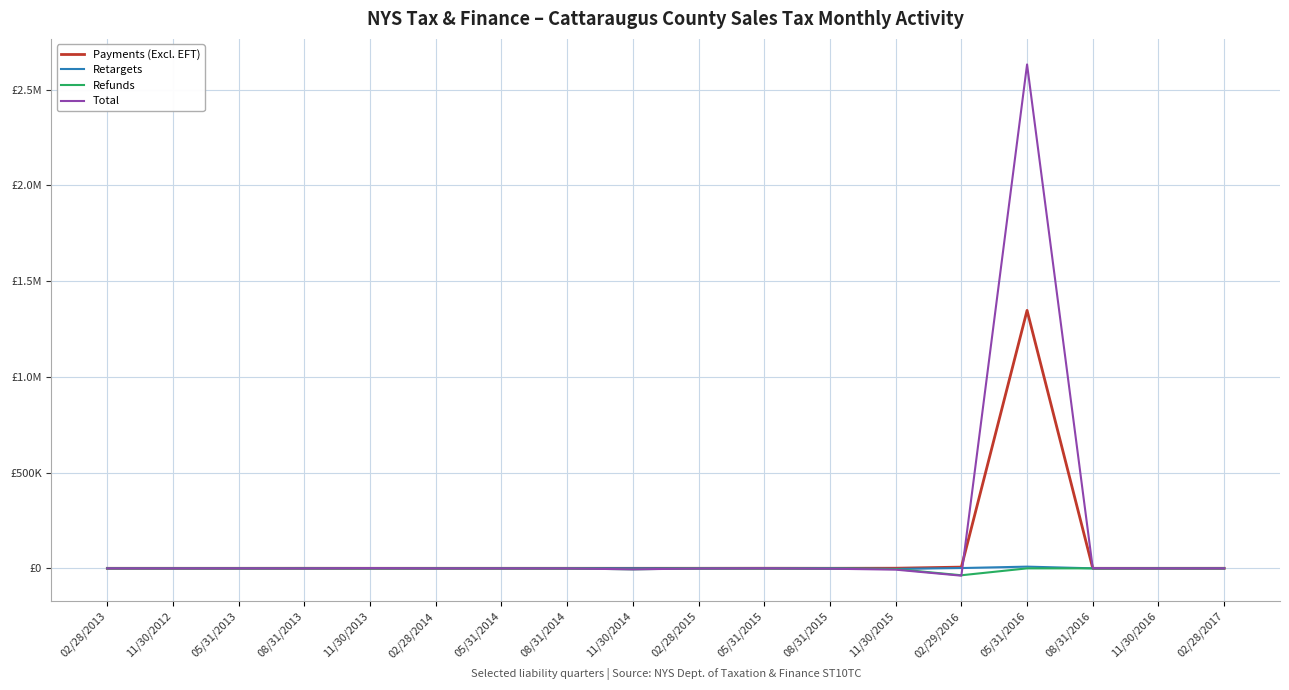

True or false: Retargets has a value of 0.6 at 05/31/2013.

False